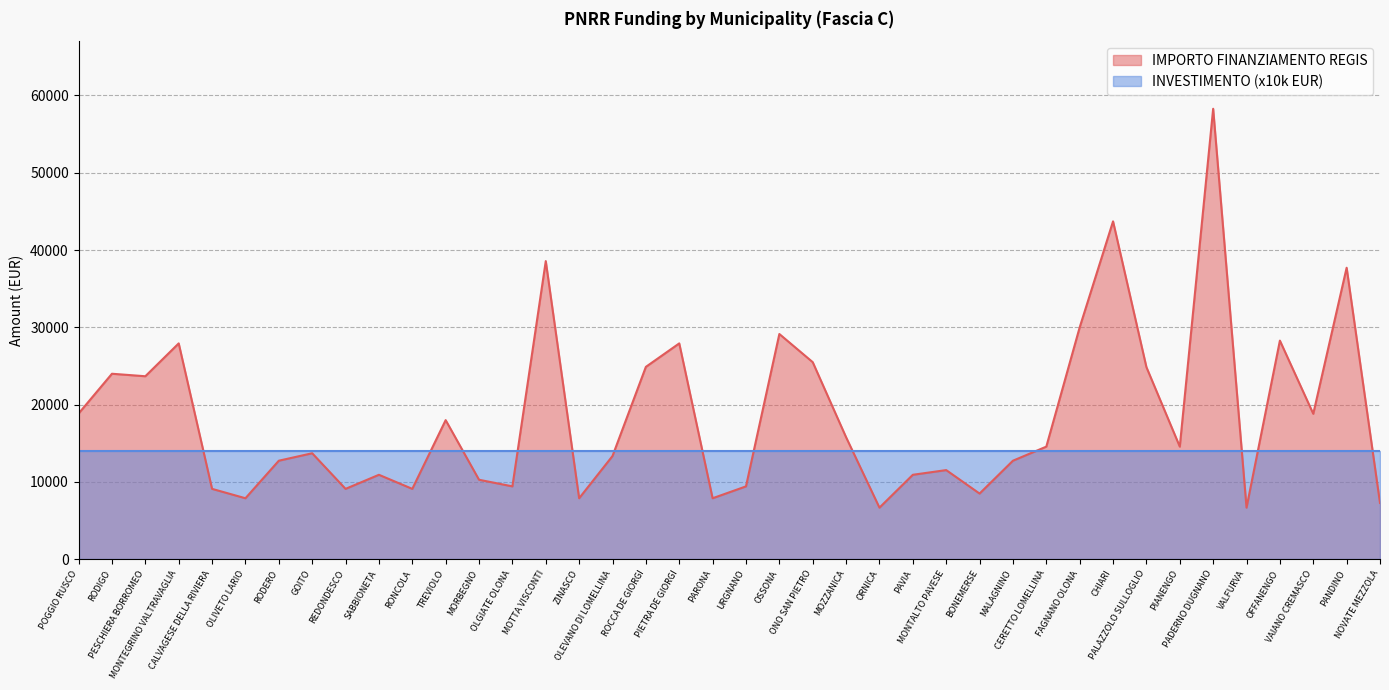

Where is the first local minimum?

PESCHIERA BORROMEO